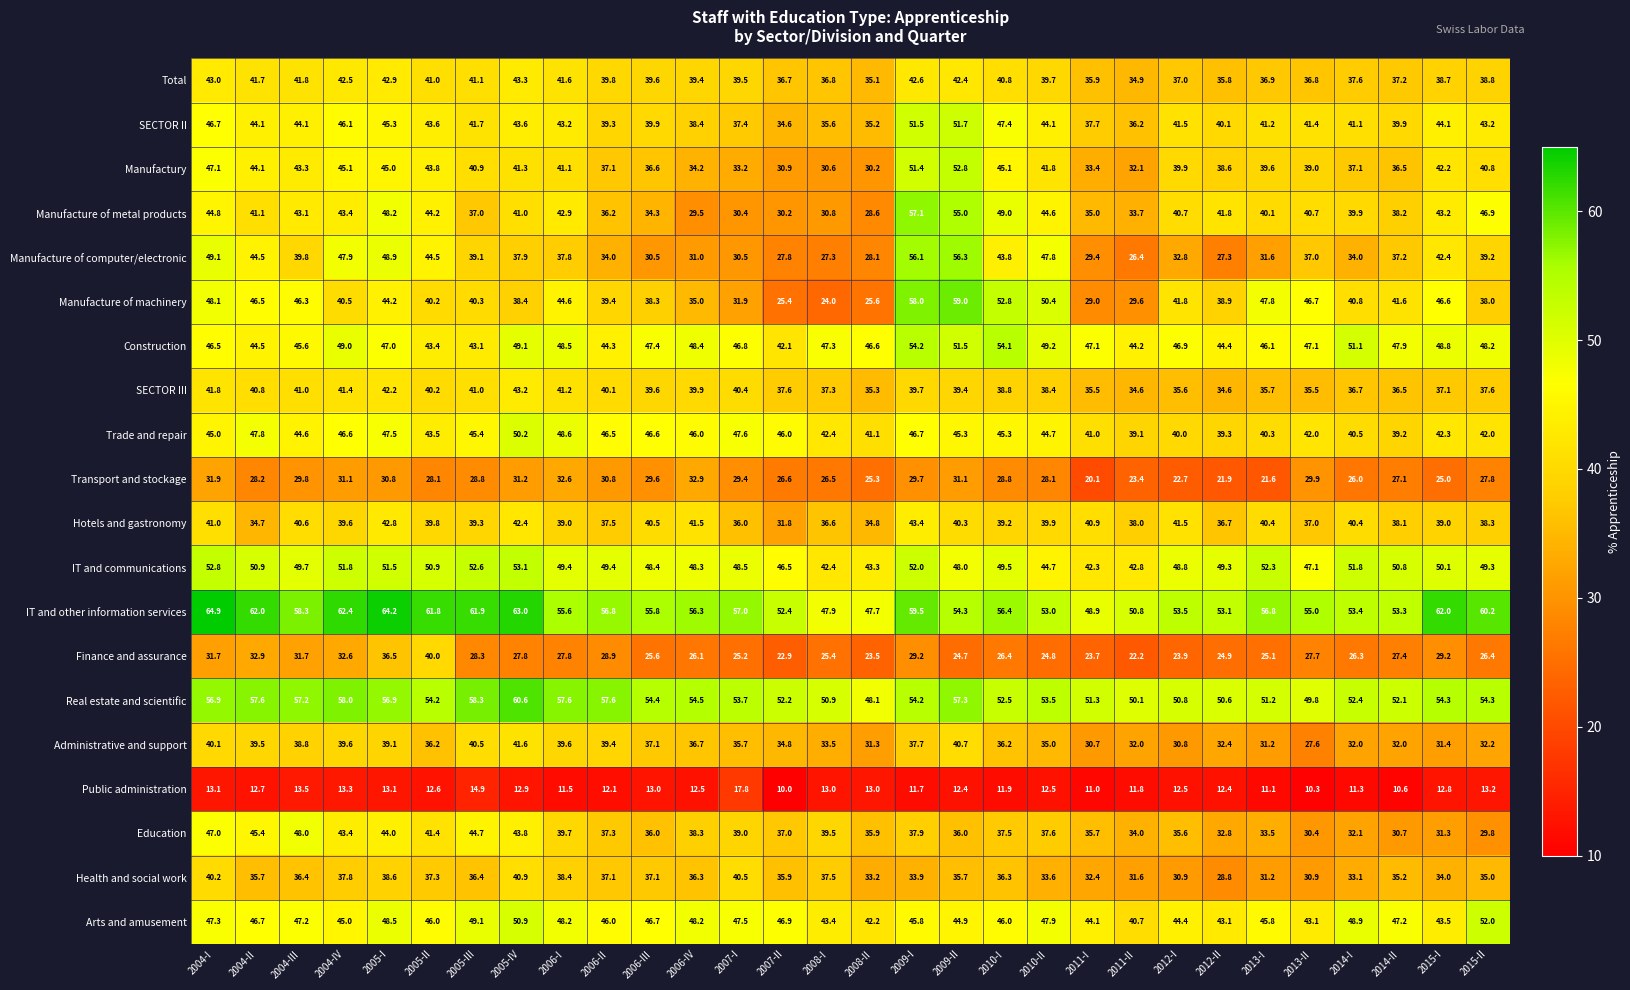

Which series changed the most between 2011-I and 2014-I?

Manufacture of machinery